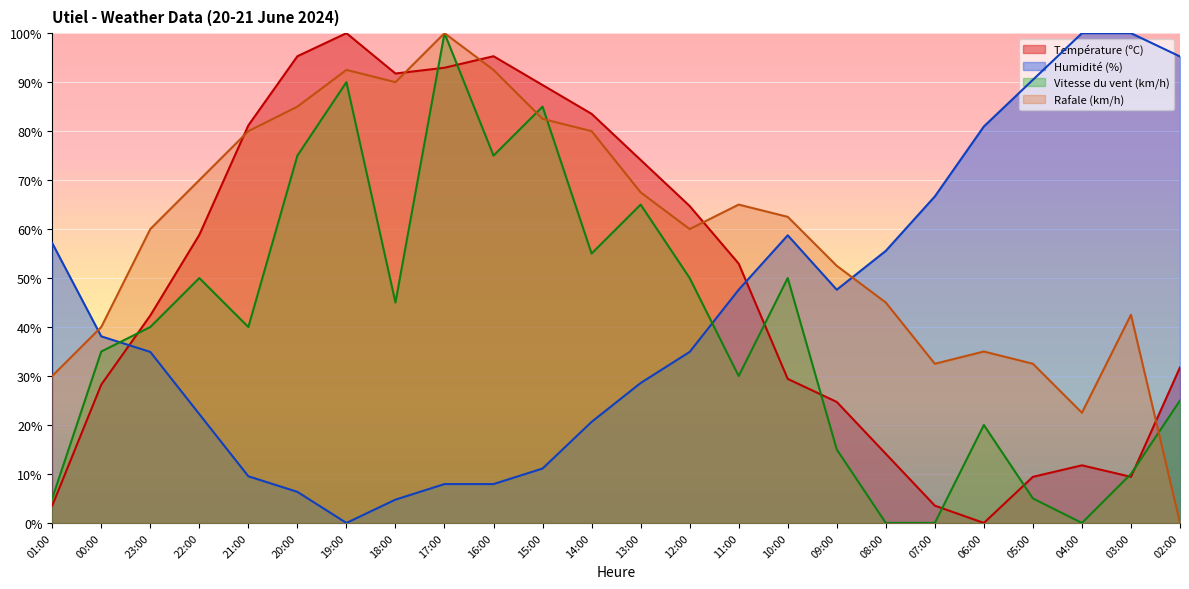

Rank the categories by Température (ºC) value from highest to lowest.

19:00, 20:00, 16:00, 17:00, 18:00, 15:00, 14:00, 21:00, 13:00, 12:00, 22:00, 11:00, 23:00, 02:00, 10:00, 00:00, 09:00, 08:00, 04:00, 05:00, 03:00, 01:00, 07:00, 06:00